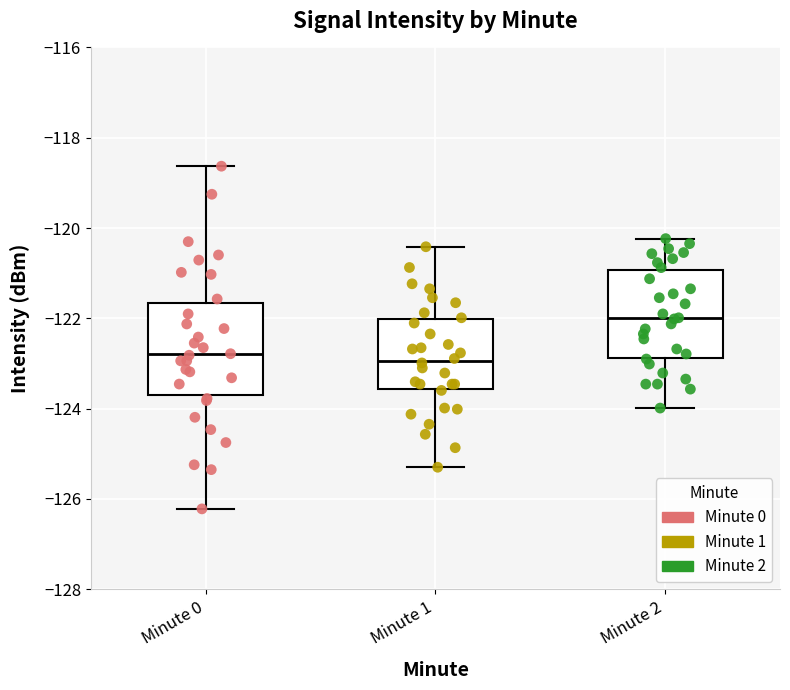

Reading left to right, read every box against the y-axis: the position of its median line, the range the box covers, and the ends of its whiskers. The values are not printed on the chart, so give them approximately, as read against the axis.

Minute 0: median -122.8, box -123.6 to -121.6, whiskers -126.2 to -118.6
Minute 1: median -123.0, box -123.6 to -122.0, whiskers -125.2 to -120.4
Minute 2: median -122.0, box -122.8 to -121.0, whiskers -124.0 to -120.2